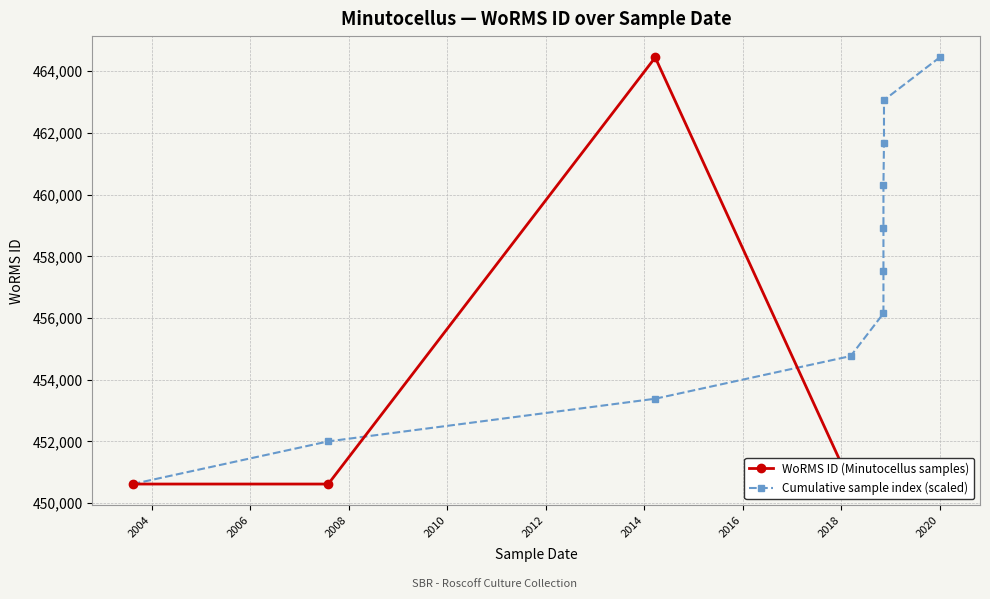

How many times do WoRMS ID (Minutocellus samples) and Cumulative sample index (scaled) cross each other?

2